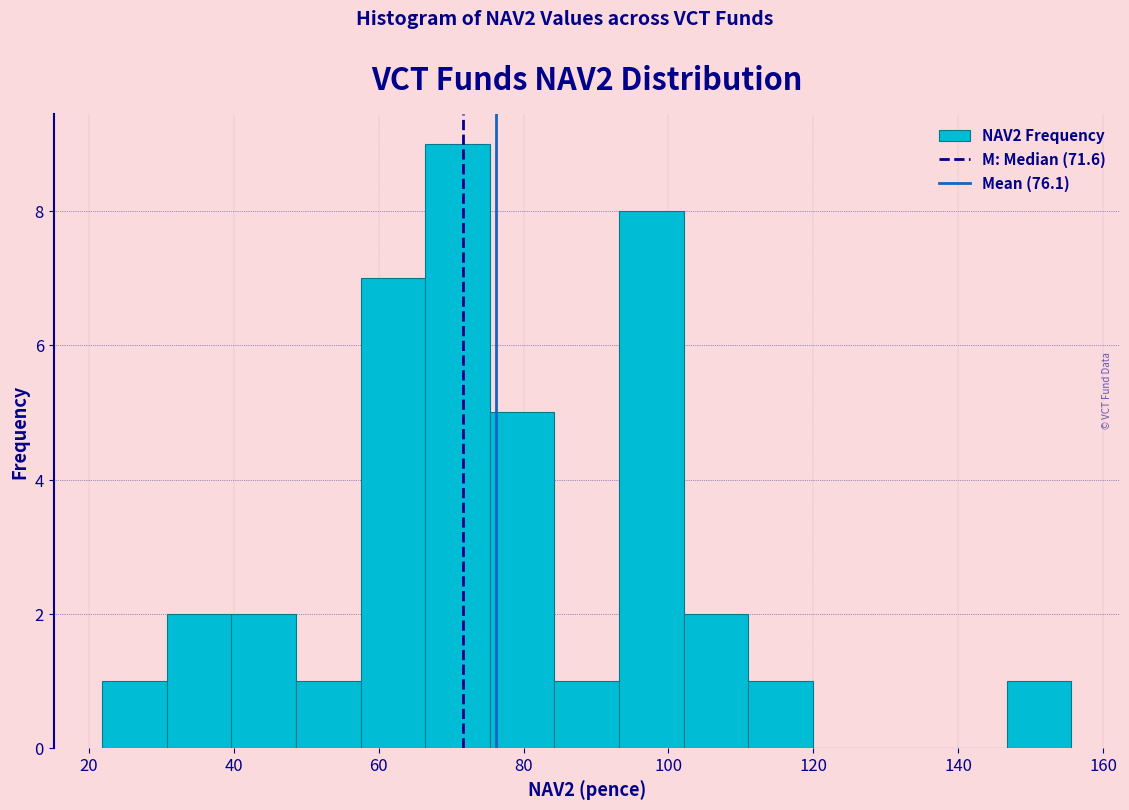

Which range on the x-axis has the tallest bar?

66 to 76